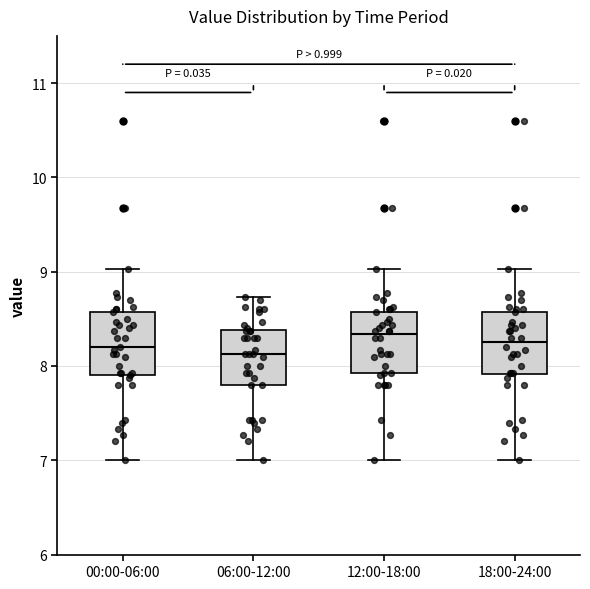

Reading left to right, read every box against the y-axis: the position of its median line, the range the box covers, and the ends of its whiskers. The values are not printed on the chart, so give them approximately, as read against the axis.

00:00-06:00: median 8.2, box 7.9 to 8.6, whiskers 7.0 to 9.0
06:00-12:00: median 8.1, box 7.8 to 8.4, whiskers 7.0 to 8.7
12:00-18:00: median 8.3, box 7.9 to 8.6, whiskers 7.0 to 9.0
18:00-24:00: median 8.3, box 7.9 to 8.6, whiskers 7.0 to 9.0